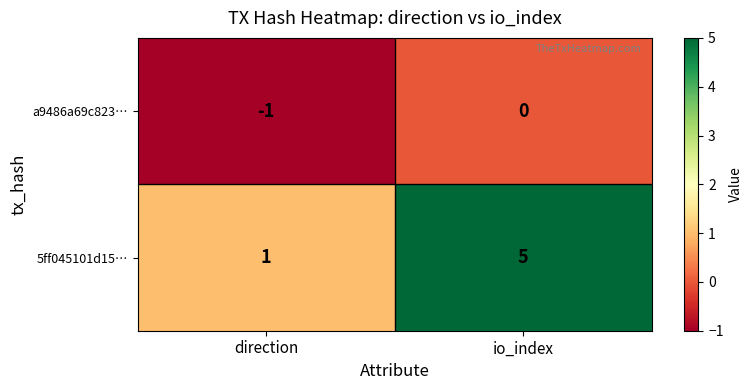

Reading right to left, list all the values displayed in this chart.

a9486a69c823…: io_index=0	direction=-1
5ff045101d15…: io_index=5	direction=1